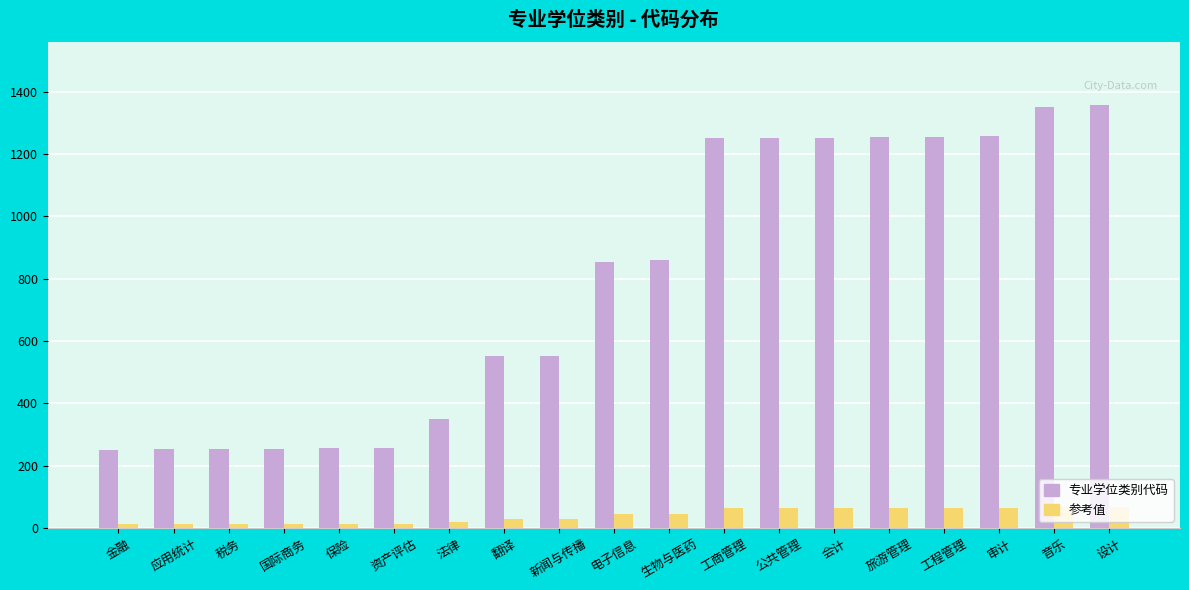

What is the difference between the 专业学位类别代码 values at 税务 and 设计?

1104.0